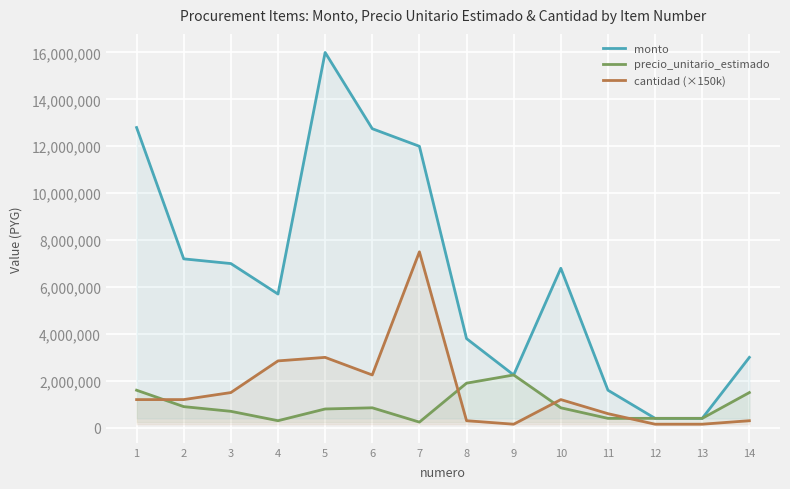

Which category has the lowest value in the cantidad (×150k) series?

9